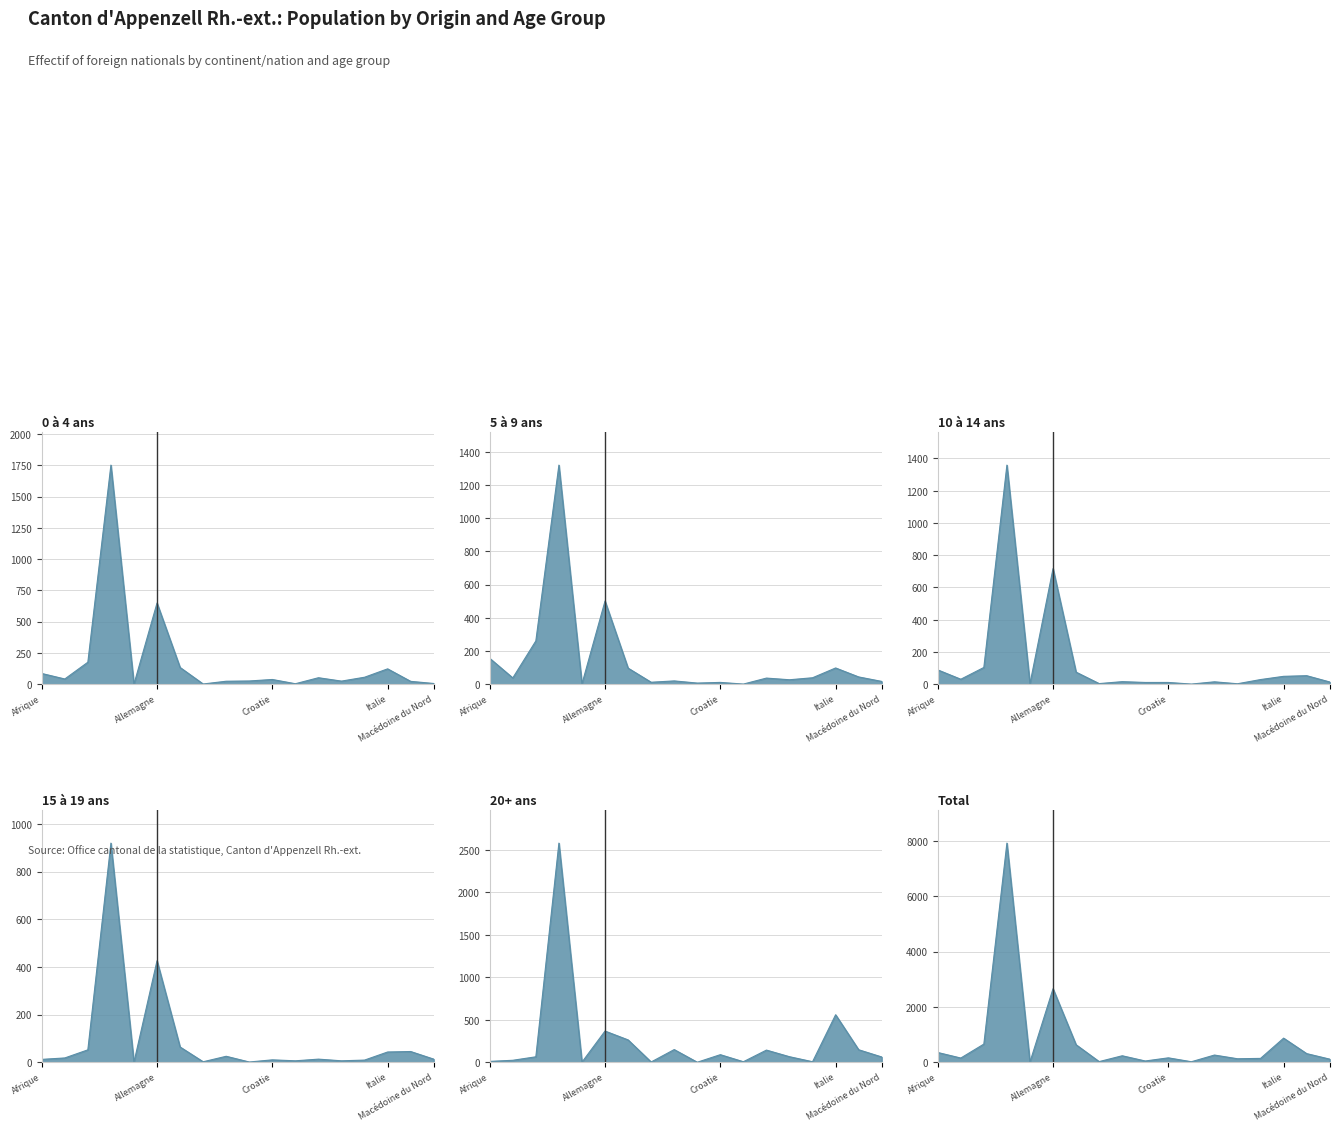

Does the chart display data point markers on the line(s)?

No